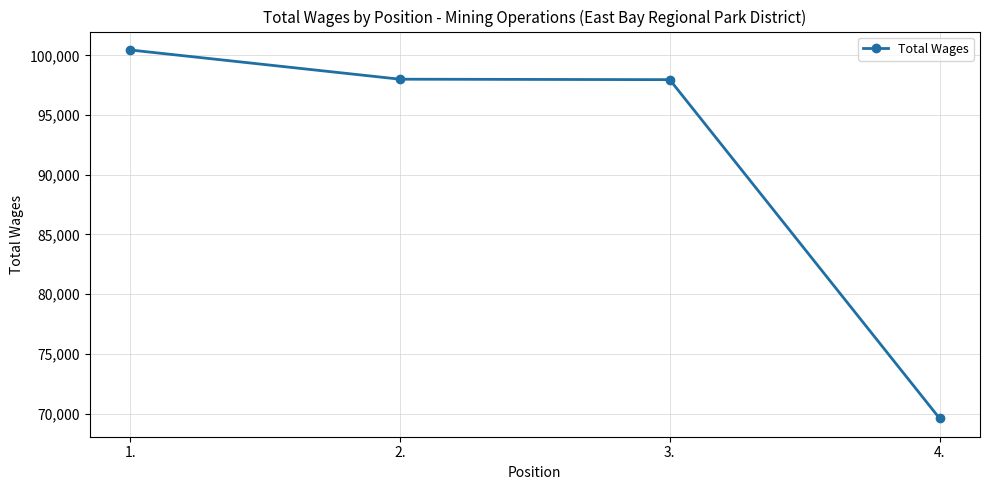

Does the chart display data point markers on the line(s)?

Yes